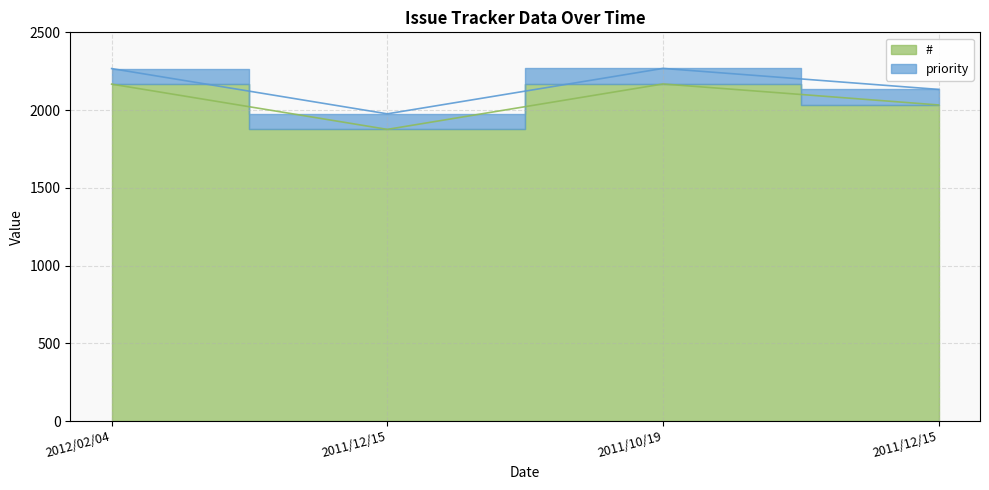

The value at 2012/02/04 is 2167. True or false?

True